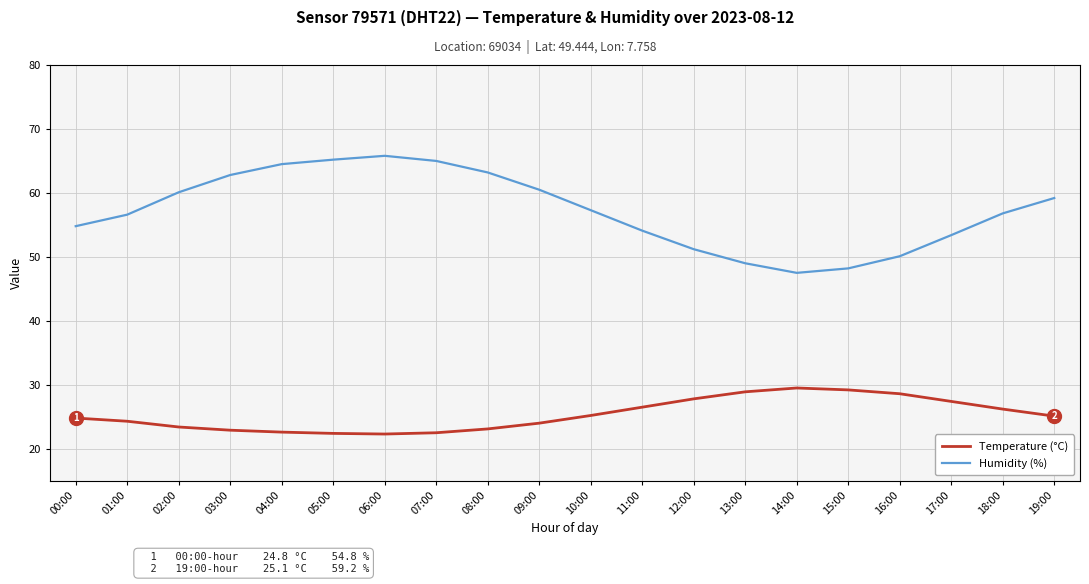

Does the chart display data point markers on the line(s)?

No